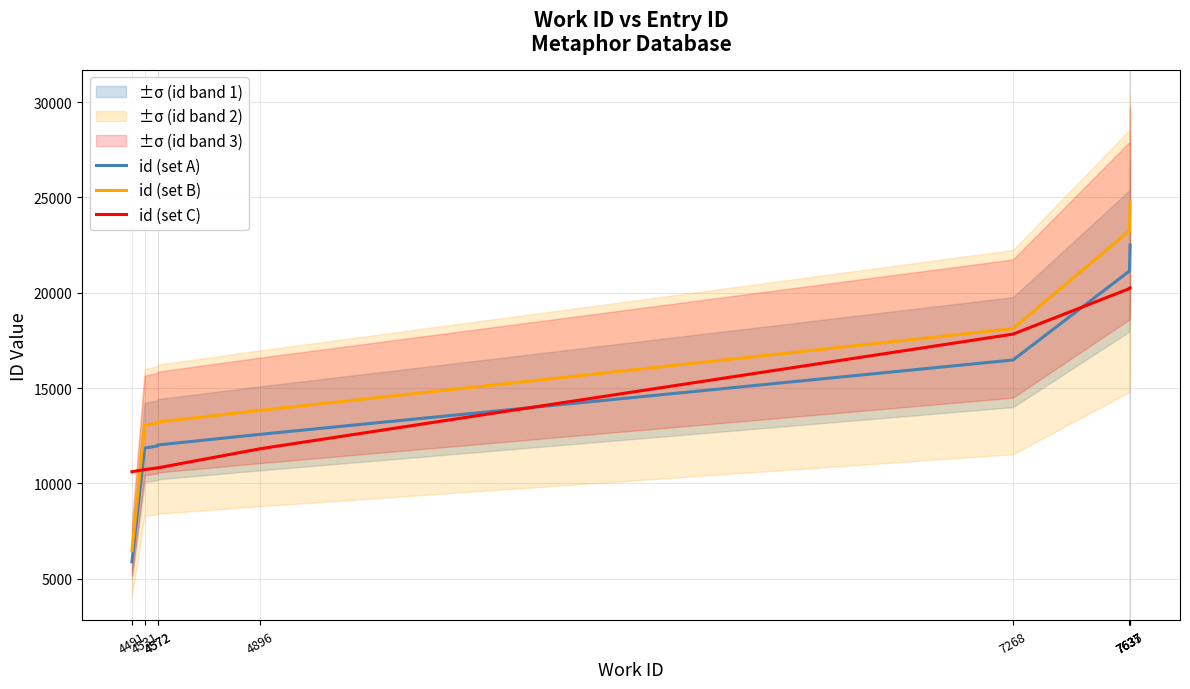

What value does the id (set A) series have at 7268?

16474.0